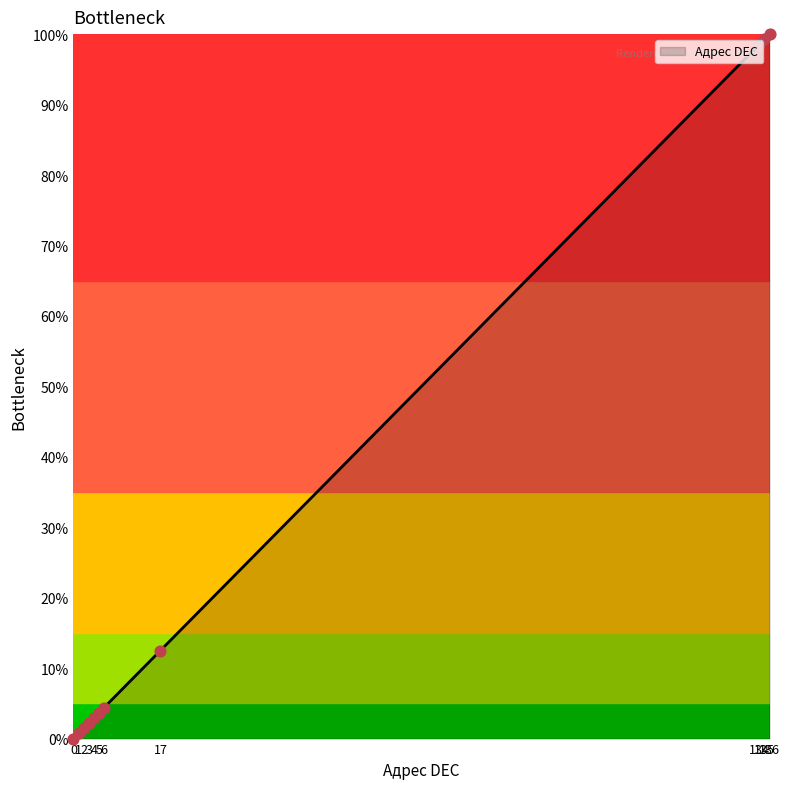

Which has a higher value, 4 or 0?

4